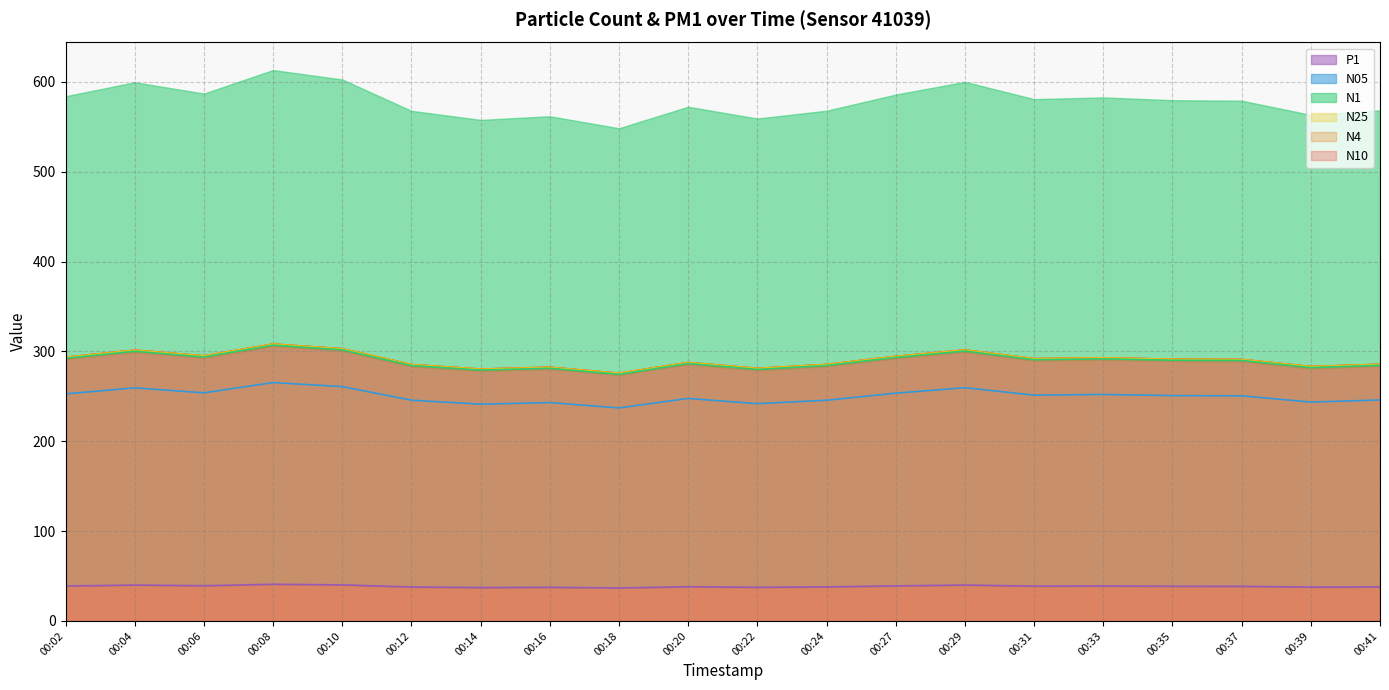

What is the difference between the N10 values at 00:12 and 00:04?

16.0